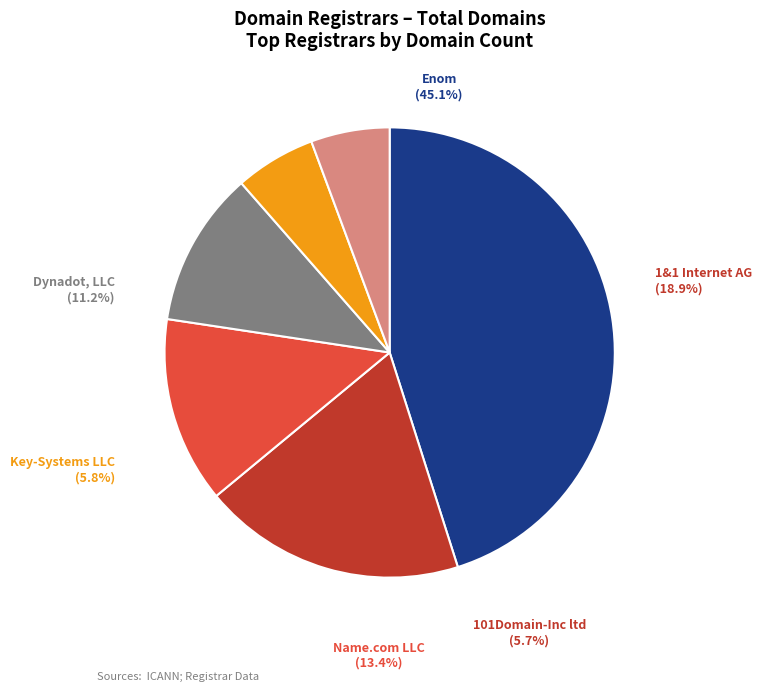

What is the smallest slice in the pie chart?

101Domain-Inc ltd